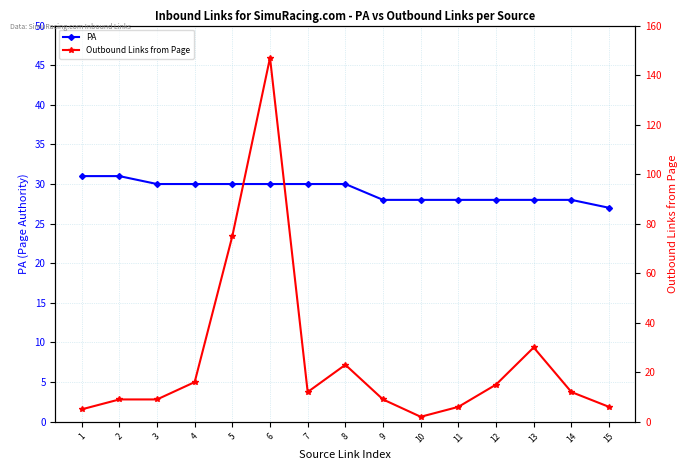

What is the value of the Outbound Links from Page point at the 15th from the left?

6